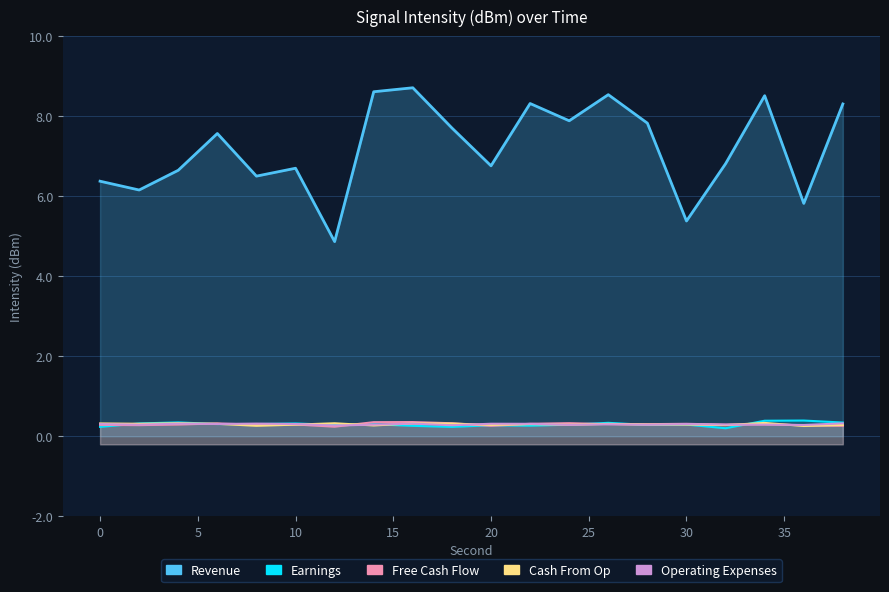

Does the chart have visible grid lines?

Yes